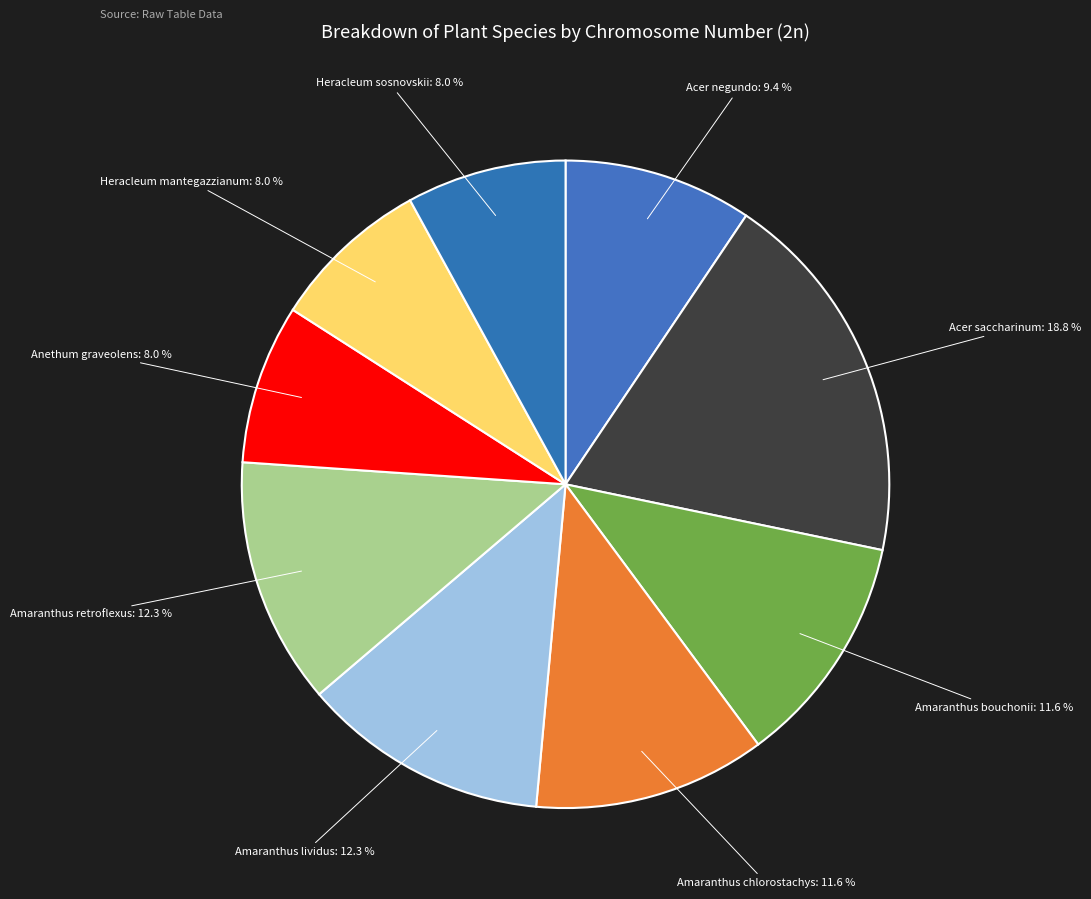

Which slice is the largest?

Acer saccharinum